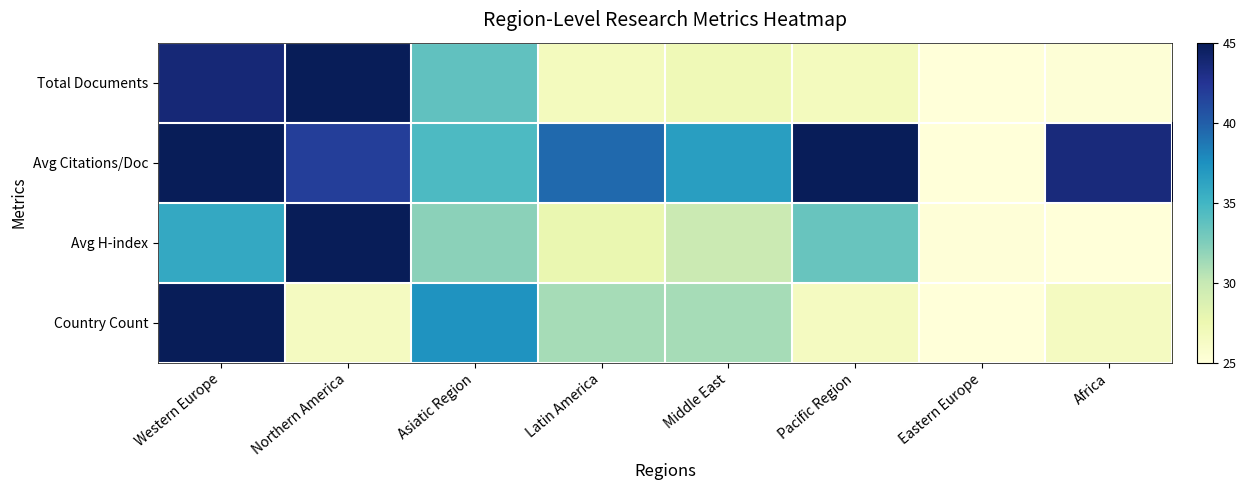

Which series has the widest spread of values?

Total Documents